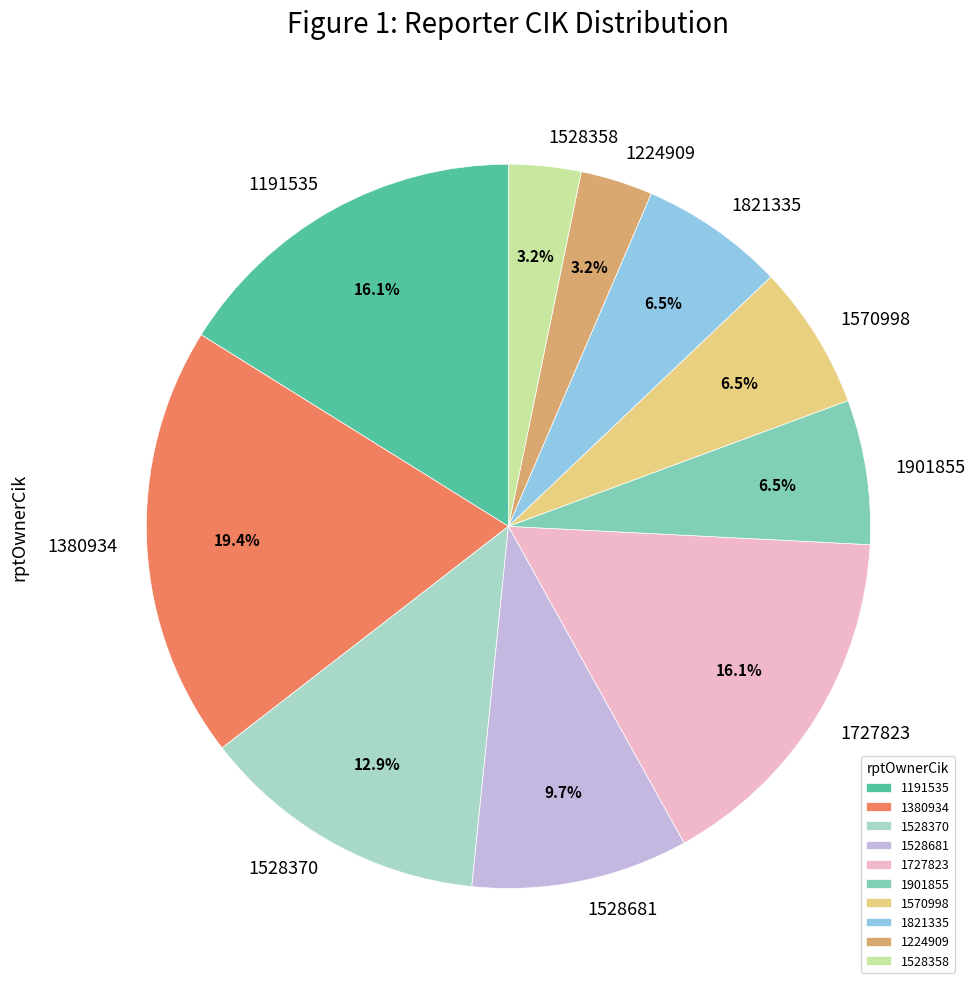

To the nearest percent, what is the difference between the largest and smallest slice percentages?

16%